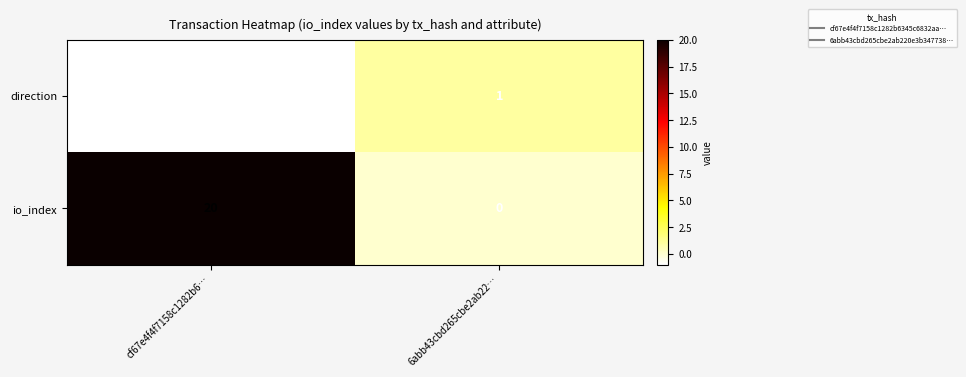

Between cf67e4f4f7158c1282b6… and 6abb43cbd265cbe2ab22…, which series saw the biggest shift?

io_index